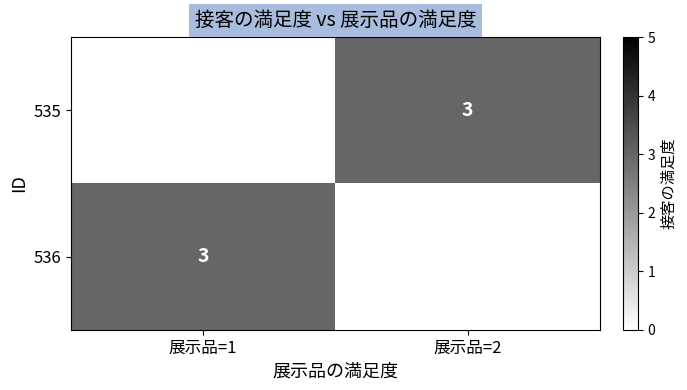

Is the value of 536 at 展示品=2 greater than the value of 535 at 展示品=1?

No